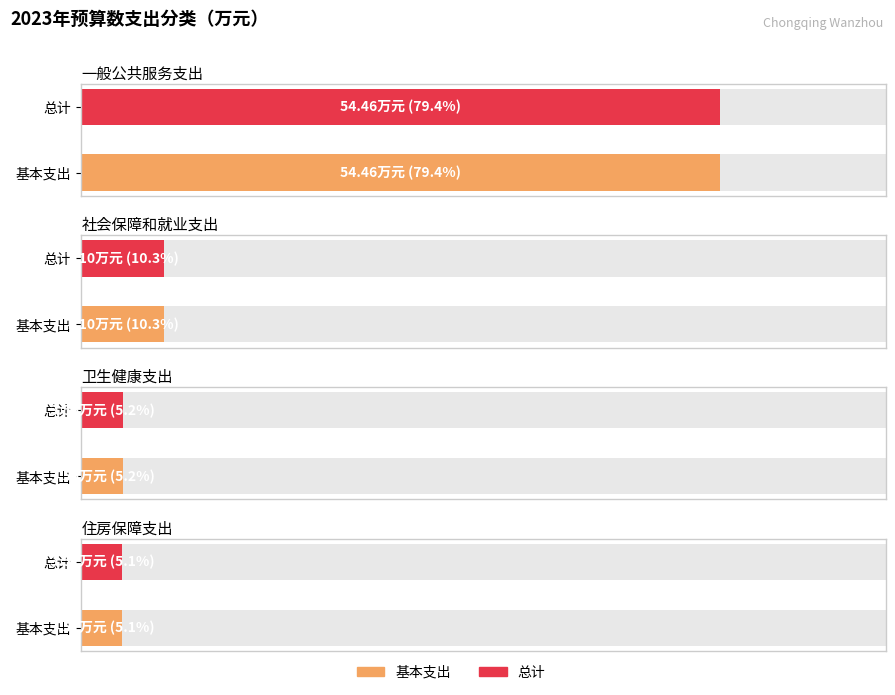

What is the total value across all series at 住房保障支出?

7.0